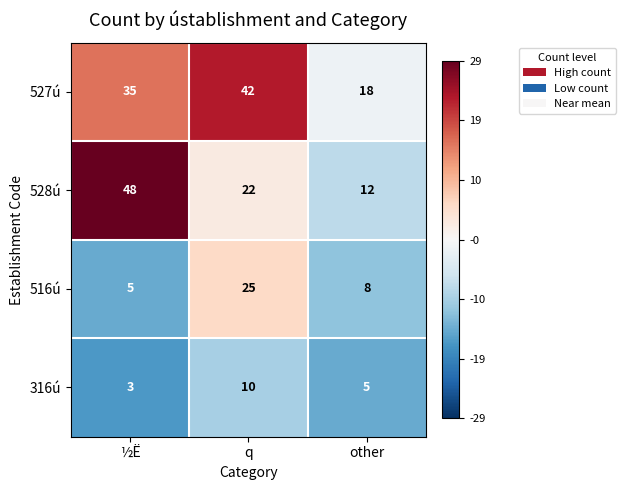

What is the total value across all series at other?

43